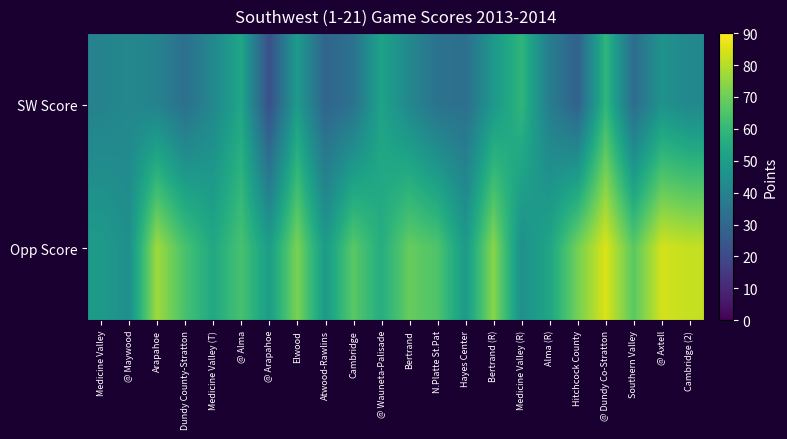

Count the number of categories in the chart.

22